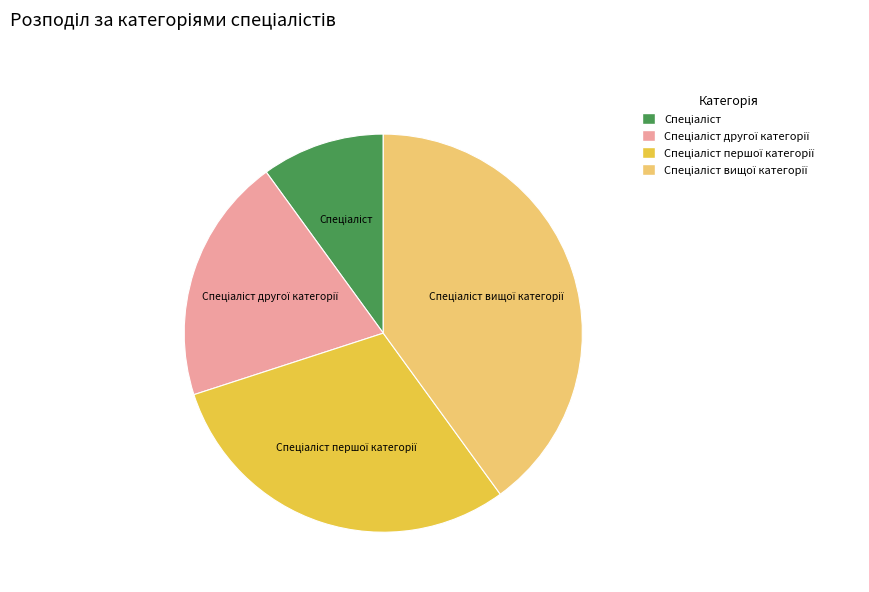

Does any single category account for the majority?

No